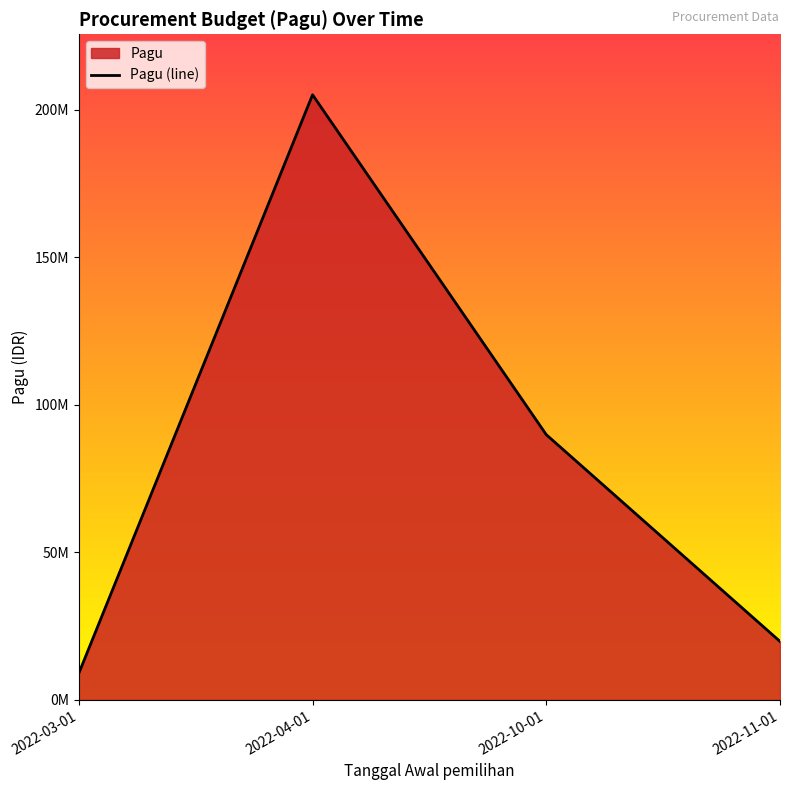

Rank the categories by value from lowest to highest.

2022-03-01, 2022-11-01, 2022-10-01, 2022-04-01